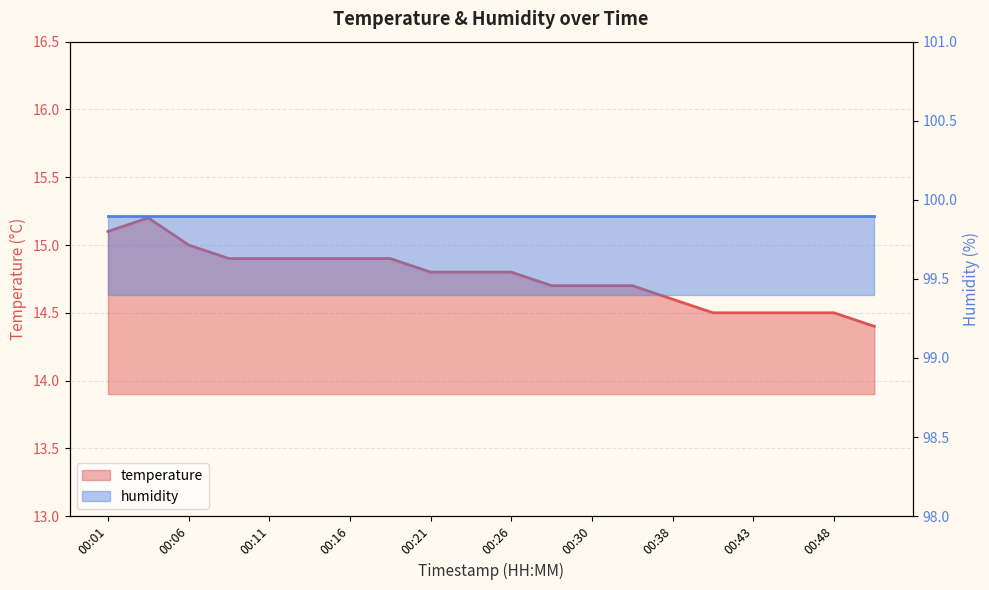

True or false: the data shows 14.8 at 00:26.

True